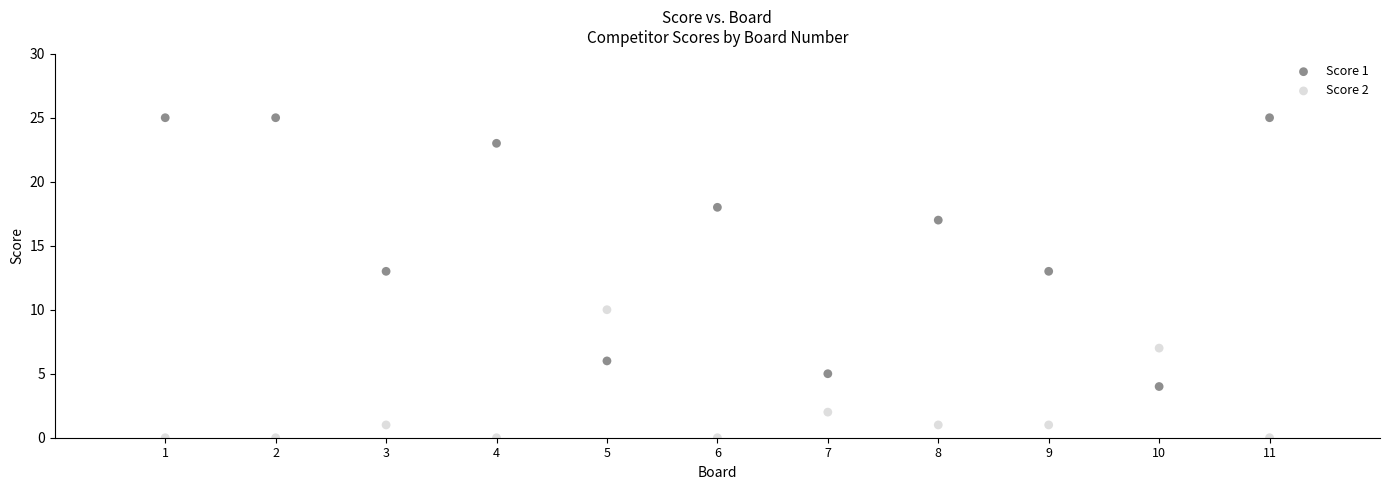

Across all data points, what is the range of X values (max minus min)?

10